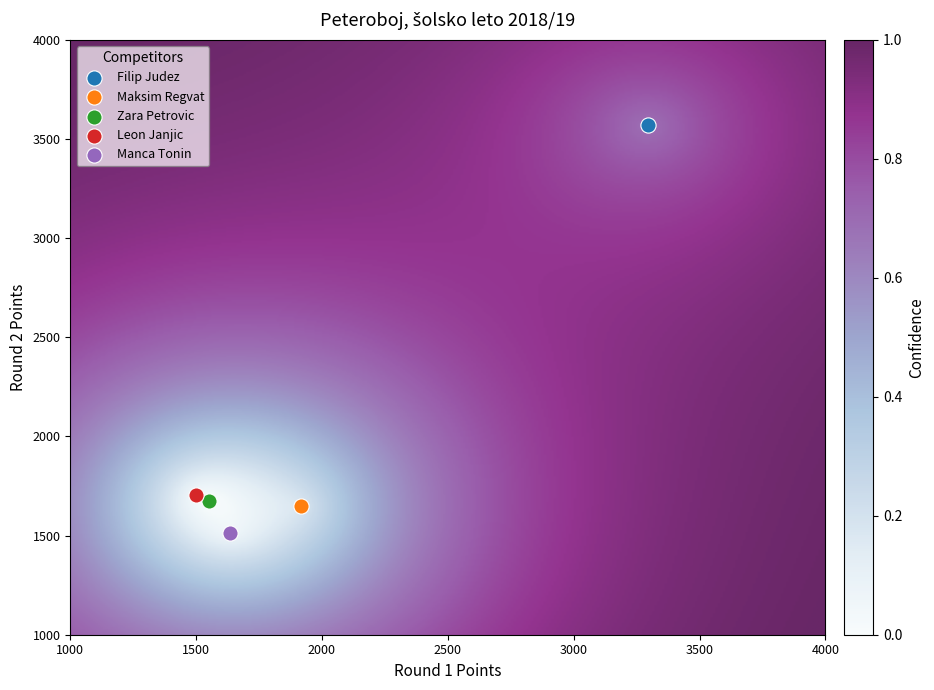

Which series reaches the maximum Y coordinate?

Filip Judez